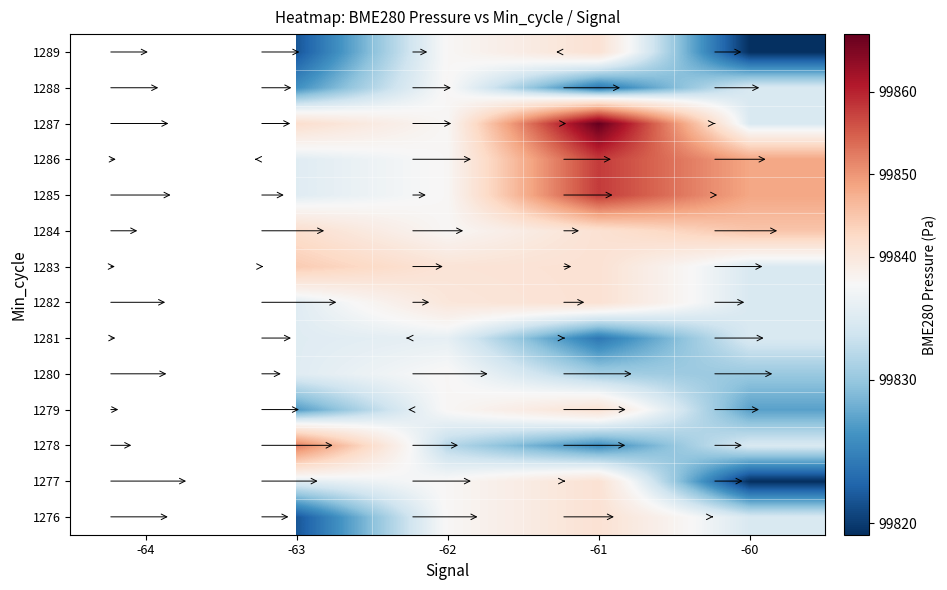

Rank the series at -63 from highest to lowest value.

1278, 1283, 1284, 1287, 1277, 1280, 1281, 1282, 1285, 1286, 1279, 1288, 1276, 1289